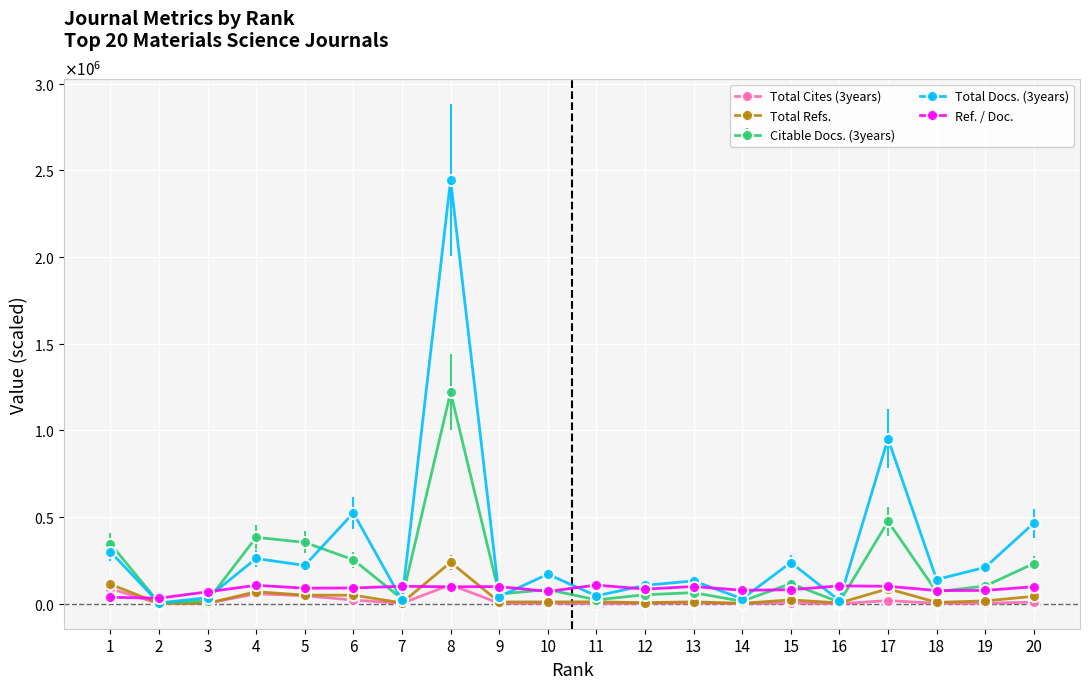

Is this an area chart (filled region under the line)?

No